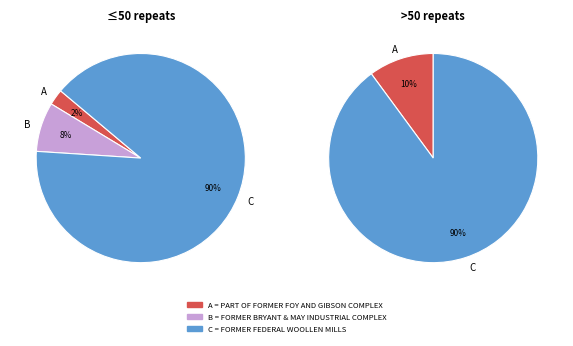

Rank the categories by value from lowest to highest.

PART OF FORMER FOY AND GIBSON COMPLEX, FORMER BRYANT & MAY INDUSTRIAL COMPLEX, FORMER FEDERAL WOOLLEN MILLS